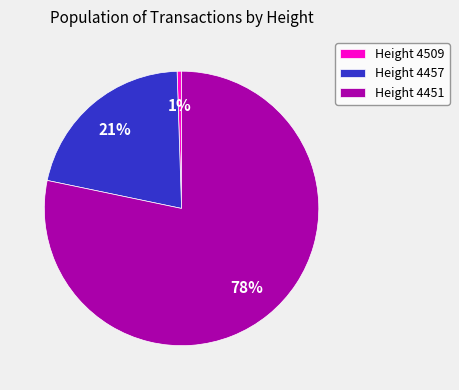

Is there any slice that represents more than half of the pie?

Yes